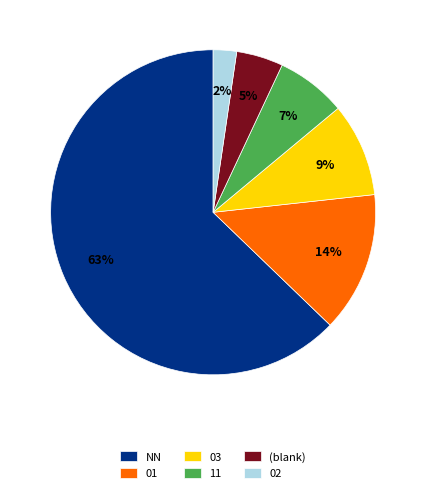

How many segments does this pie chart have?

6